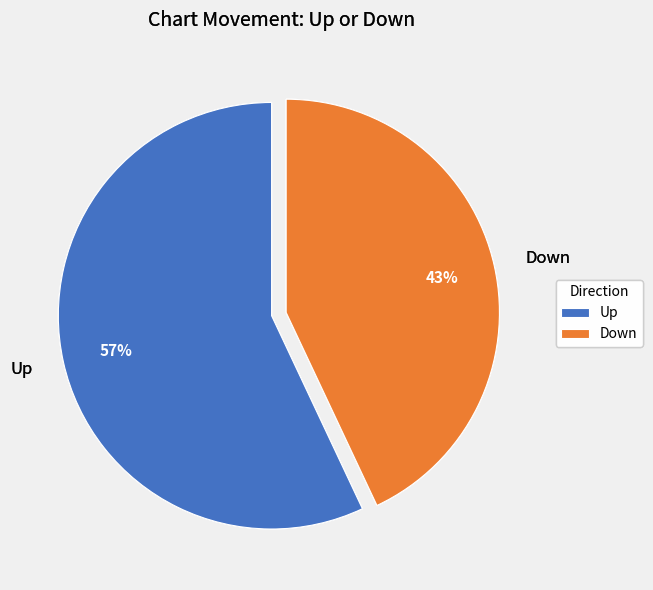

Which slice represents more than half of the pie?

Up